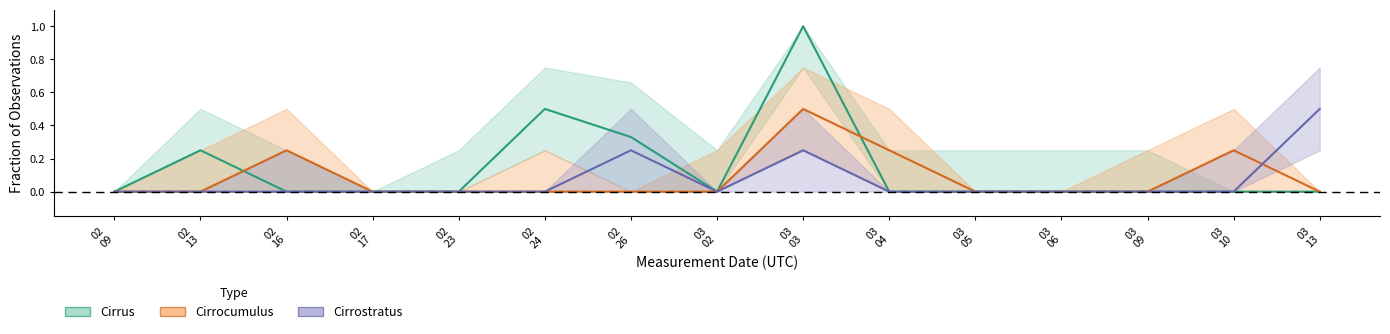

Which label corresponds to the largest value in the chart?

03
03